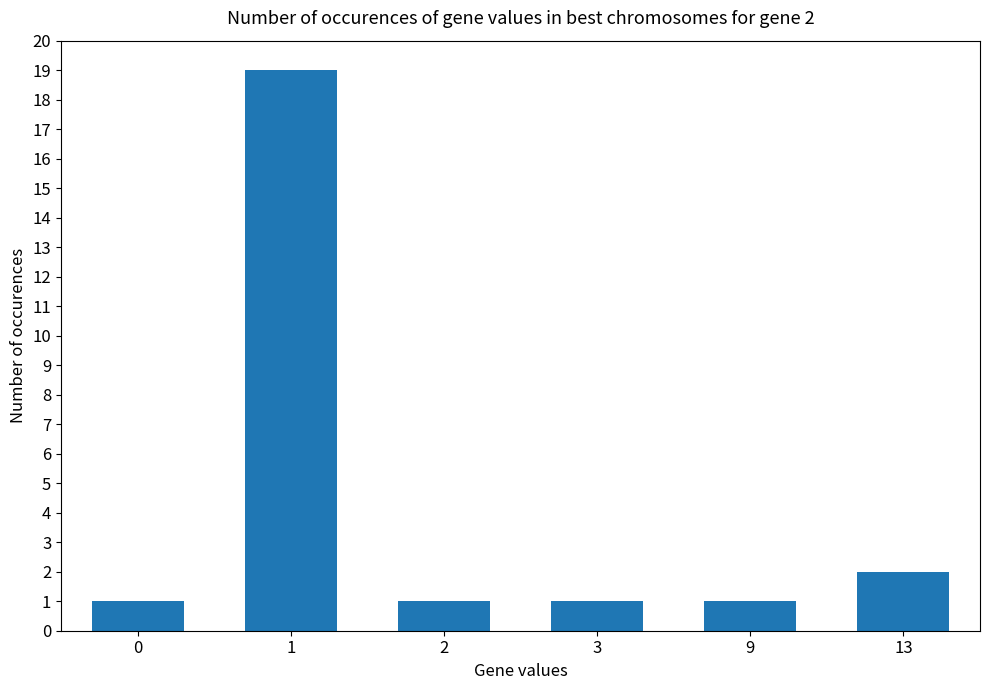

Are the bars horizontal?

No